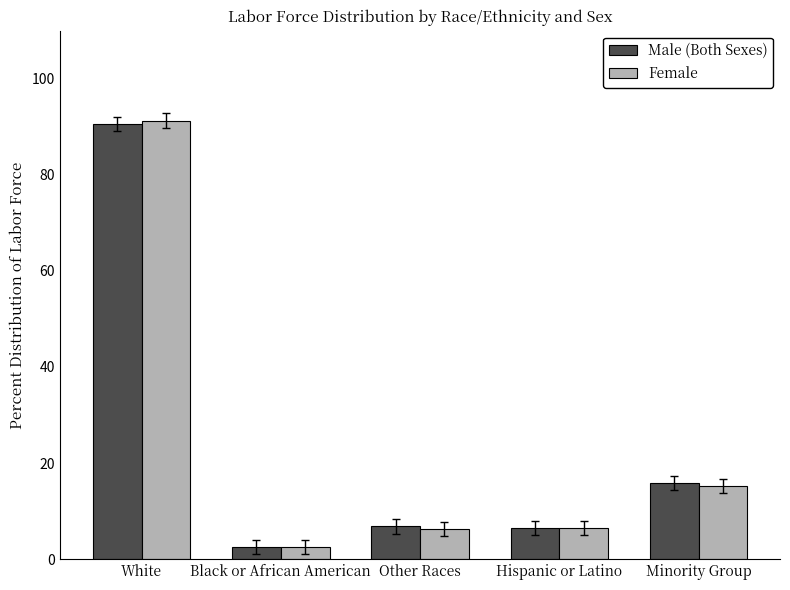

What is the minimum value for Male (Both Sexes)?

2.5